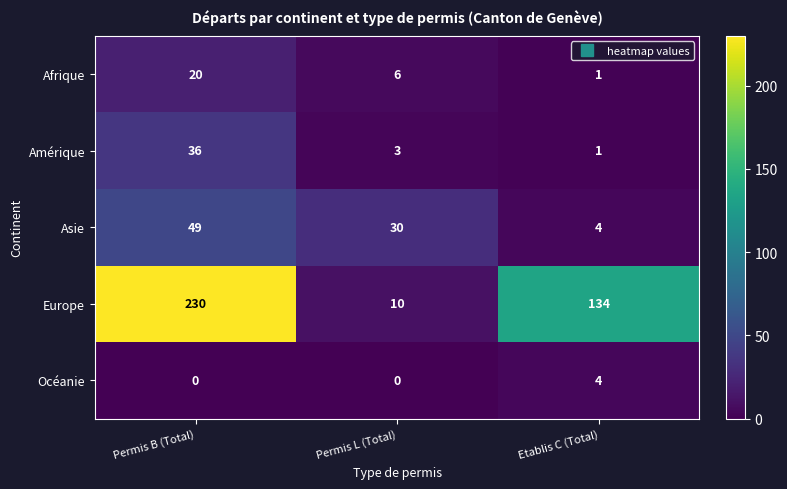

The value of Asie at Permis L (Total) is 30. True or false?

True